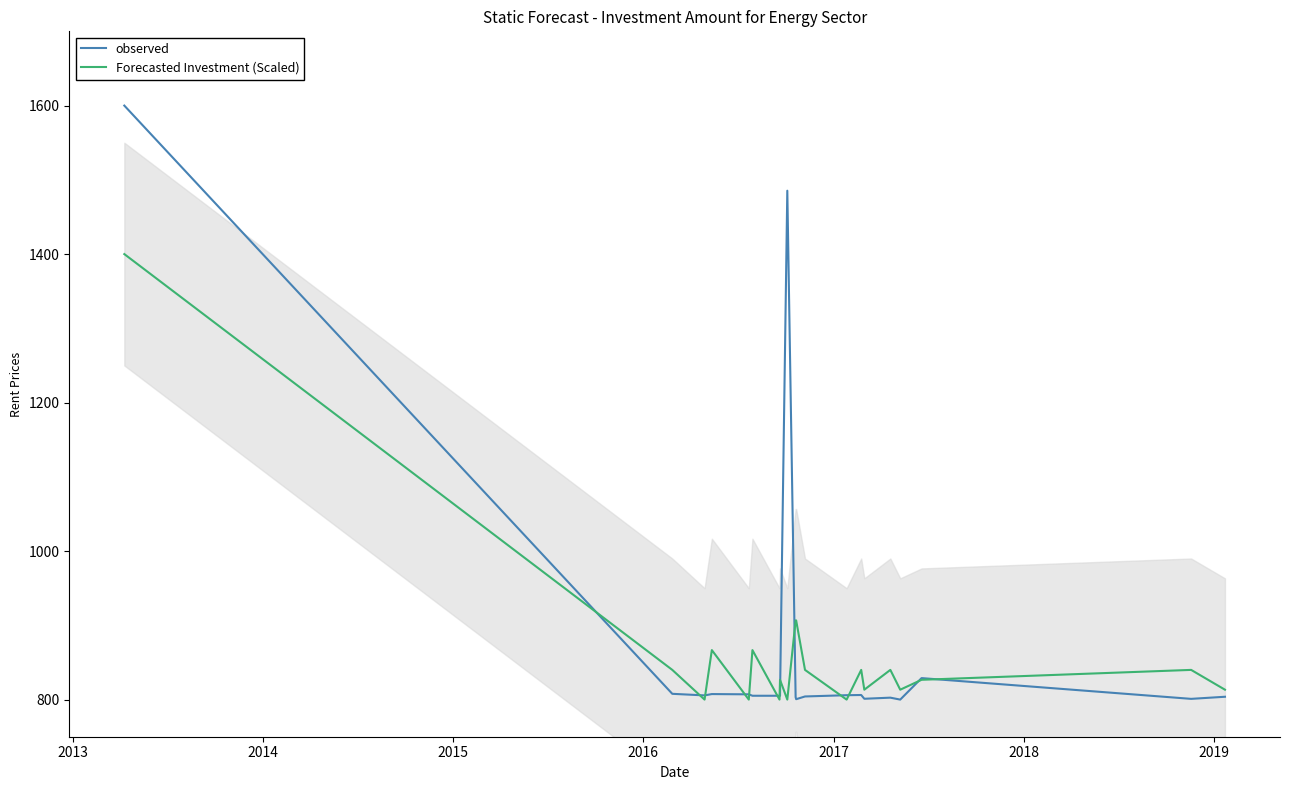

At how many categories does at least one series exceed 1261?

2